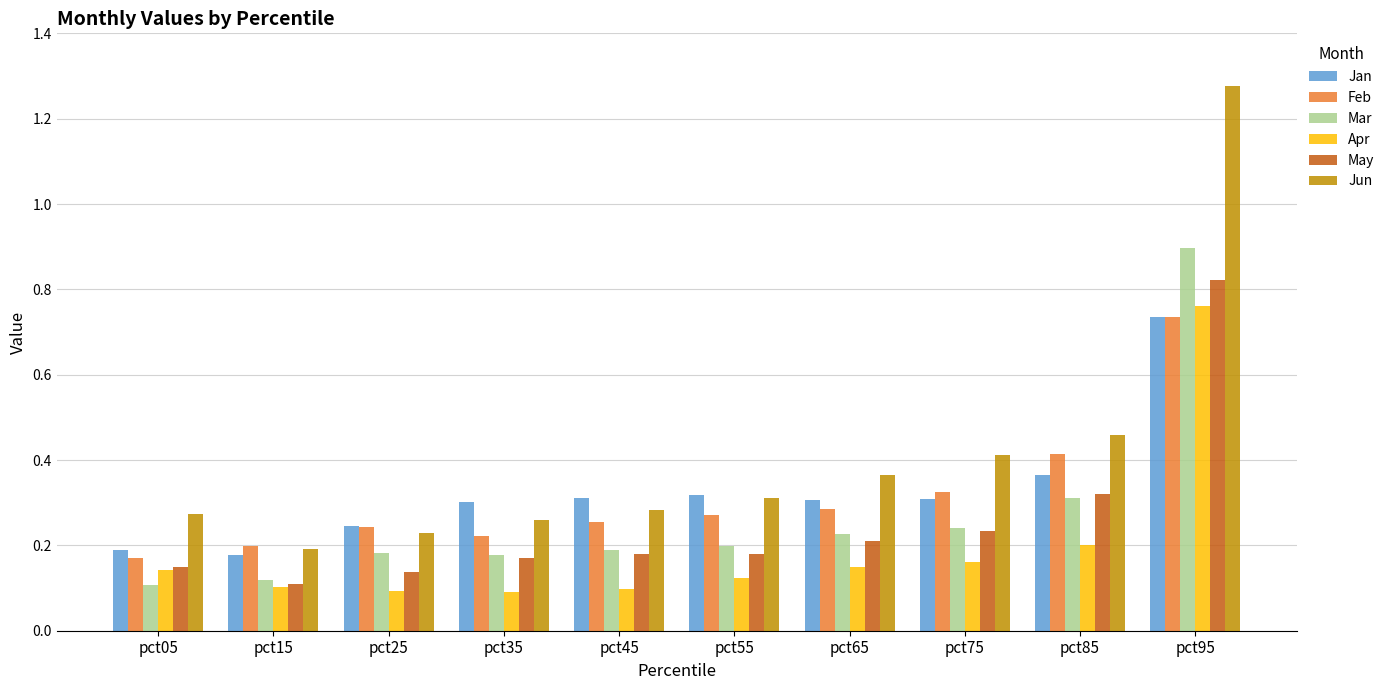

What are all the series names shown in the legend?

Jan, Feb, Mar, Apr, May, Jun